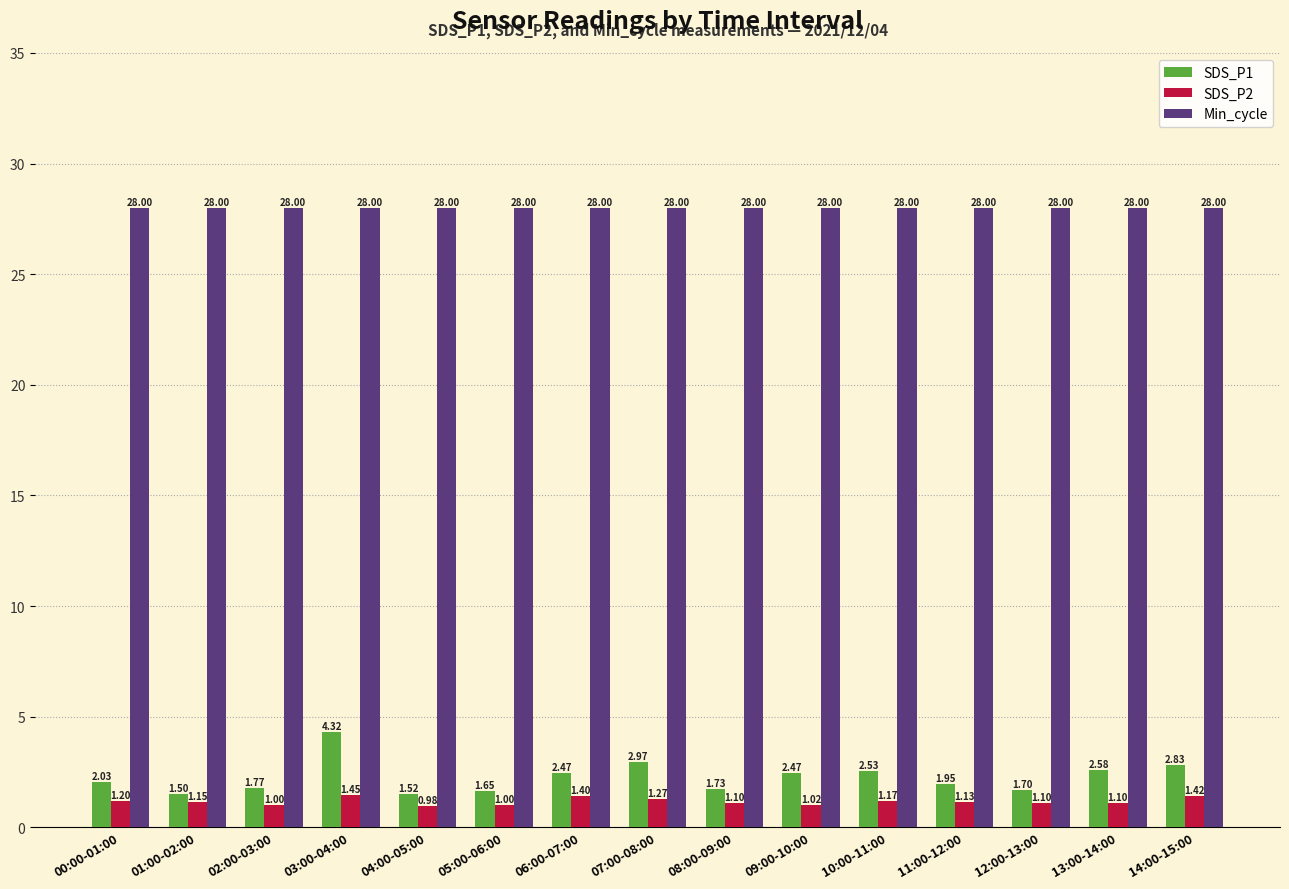

Between 11:00-12:00 and 13:00-14:00, which series saw the biggest shift?

SDS_P1